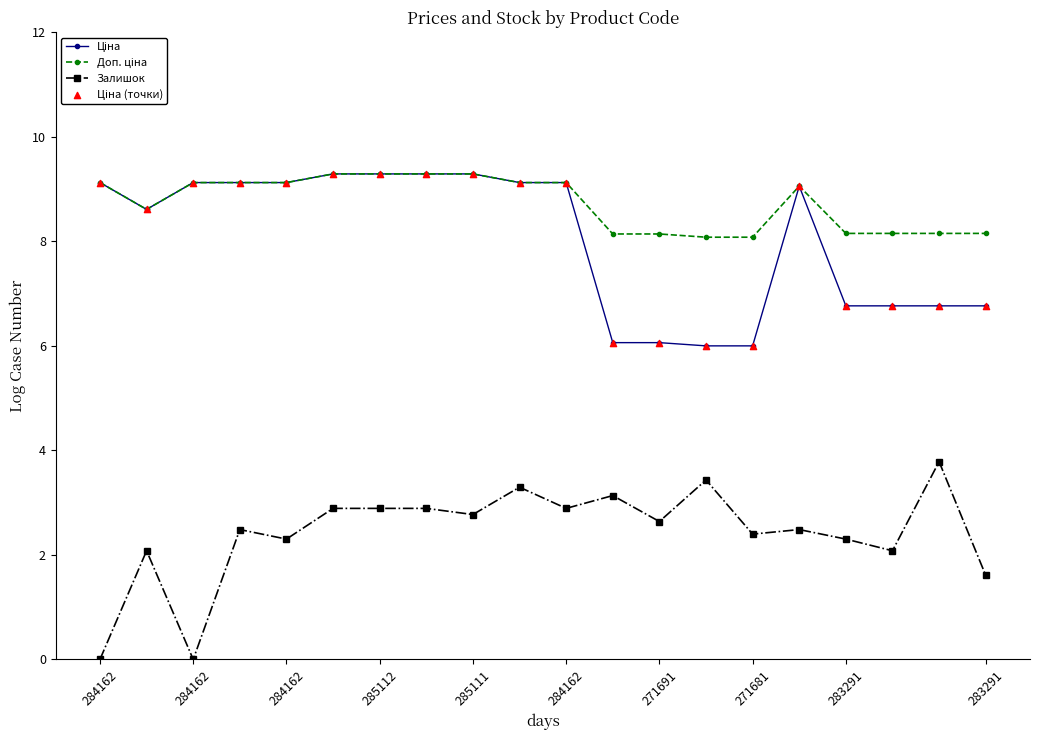

Which series has the largest range (max minus min)?

Залишок